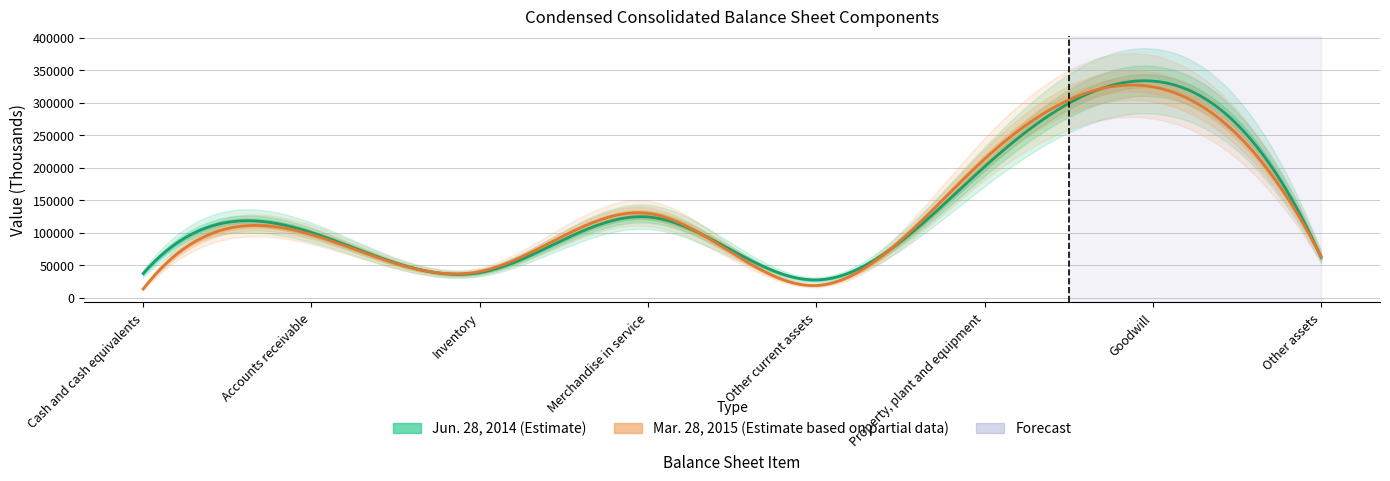

Read the Jun. 28, 2014 value at Accounts receivable.

100193